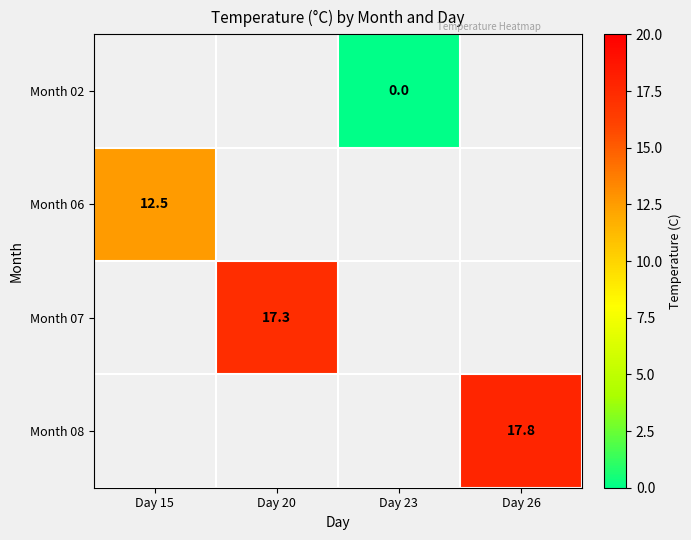

Rank the series by their average value, from lowest to highest.

Month 02, Month 06, Month 07, Month 08